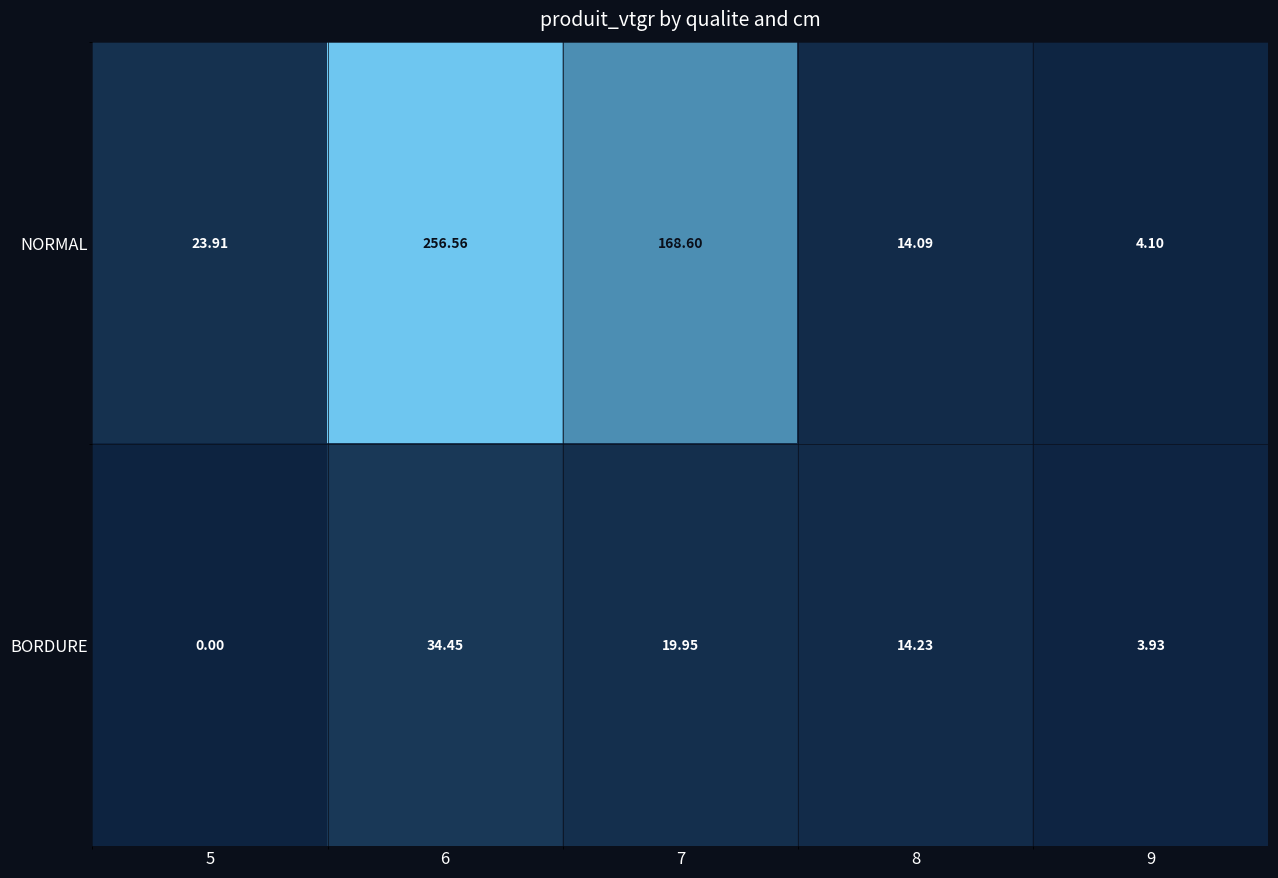

Which series changed the most between 6 and 9?

NORMAL